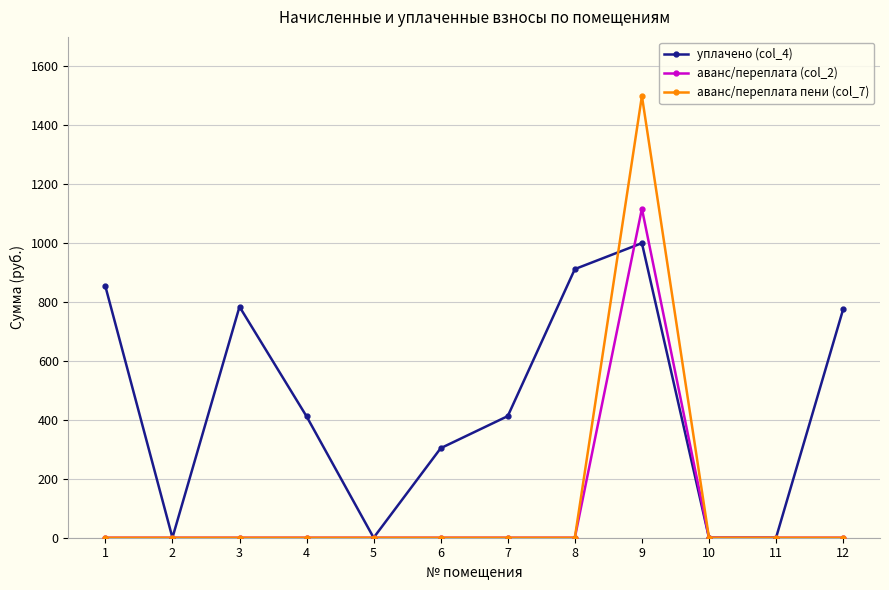

How many interior local peaks does the уплачено (col_4) series have?

2